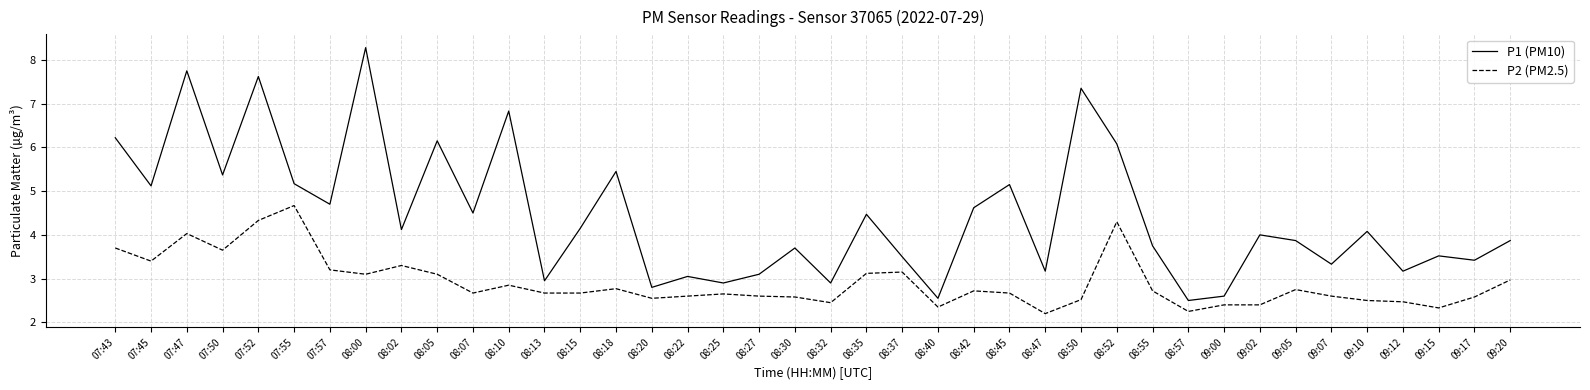

What is the lowest value of the P1 (PM10) series?

2.5